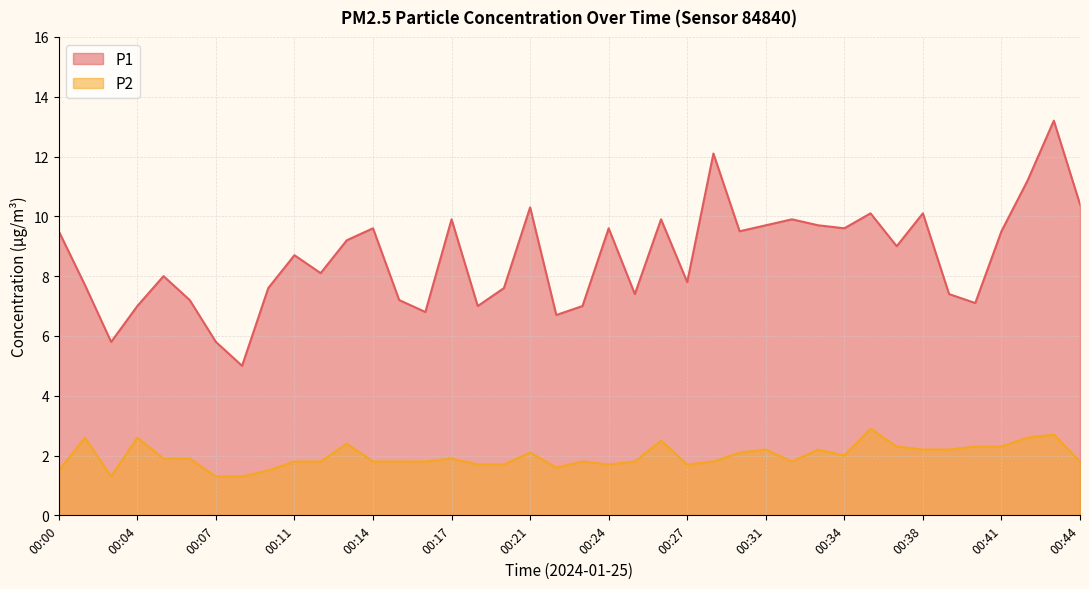

Where is the first local maximum for P1?

00:05